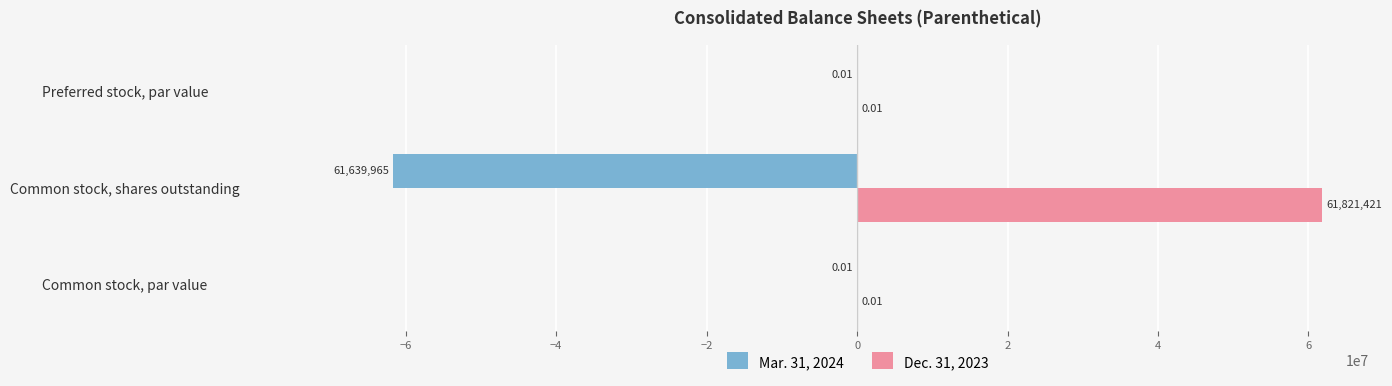

What is the sum of all Dec. 31, 2023 values?

61821421.0